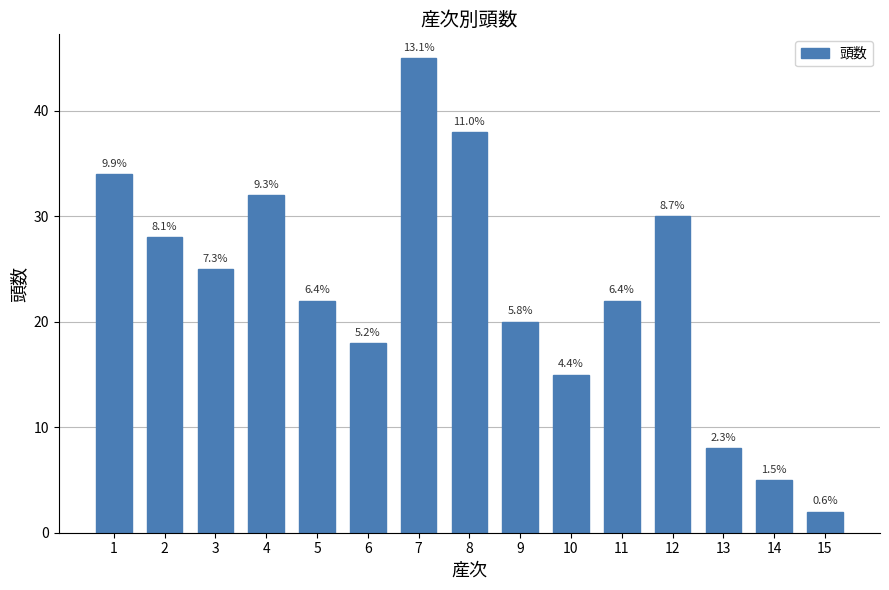

Are the bars horizontal?

No